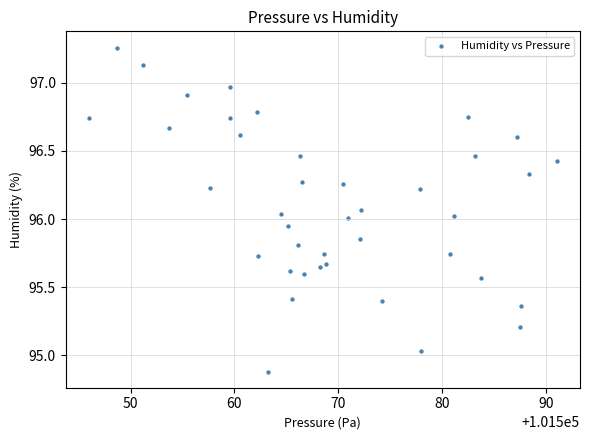

What is the range of X values (max minus min)?

45.0